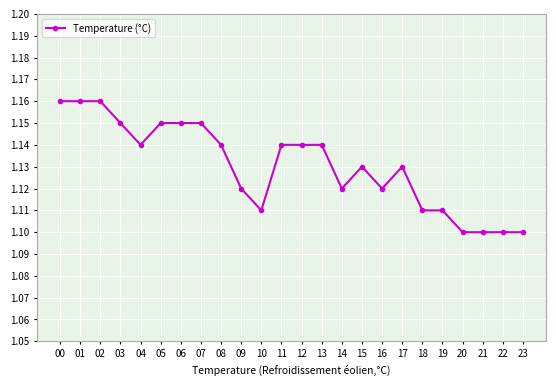

Is it true that the value at 12 is 1.1?

True